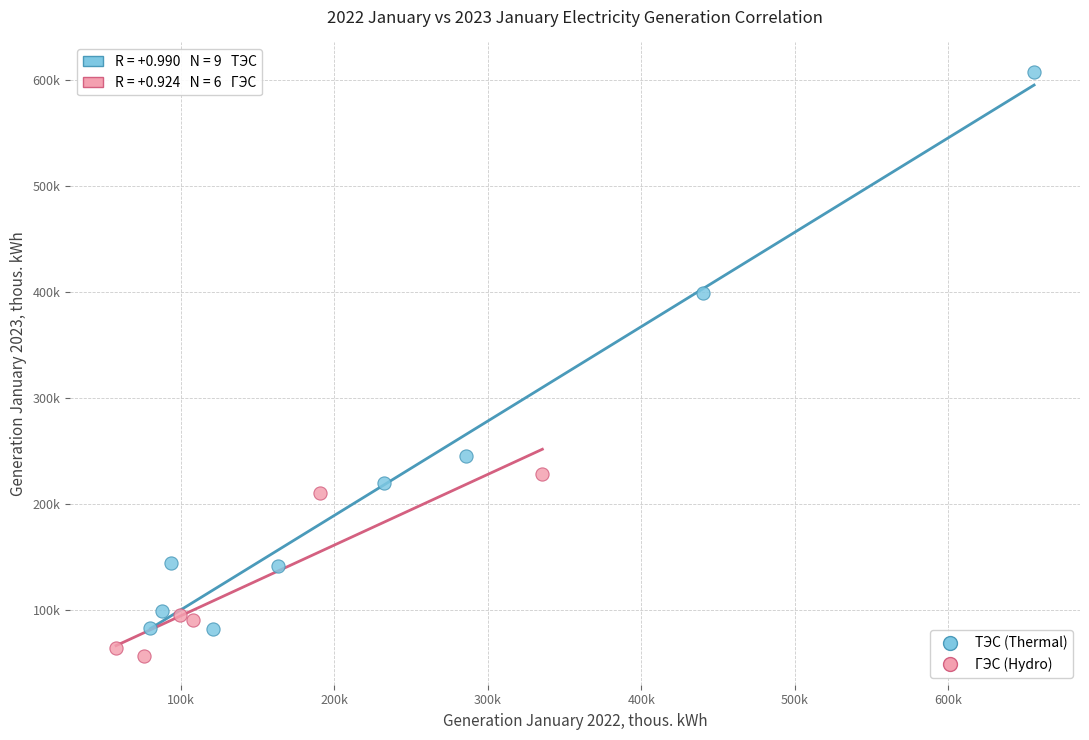

Which series reaches the minimum Y coordinate?

ГЭС (Hydro)